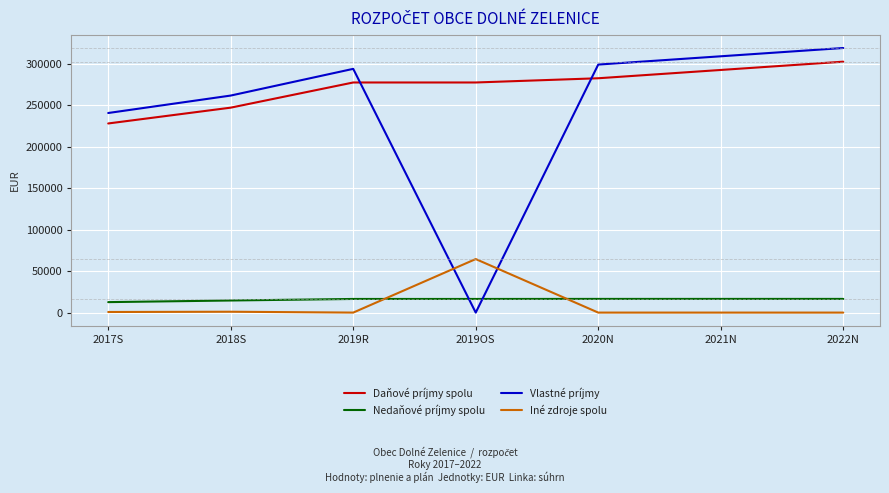

What value does the Vlastné príjmy series have at 2020N?

299170.0